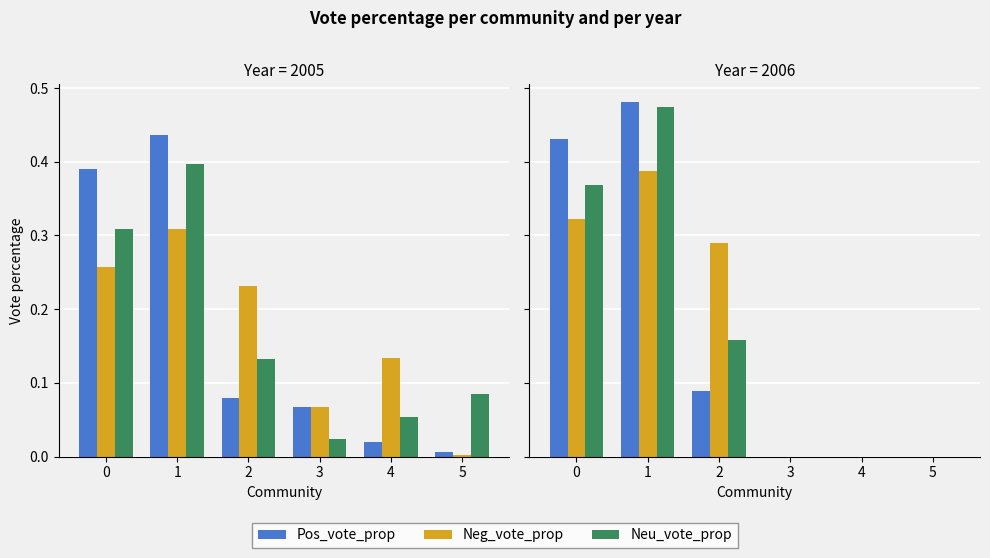

Between 3 and 2, which is larger?

2